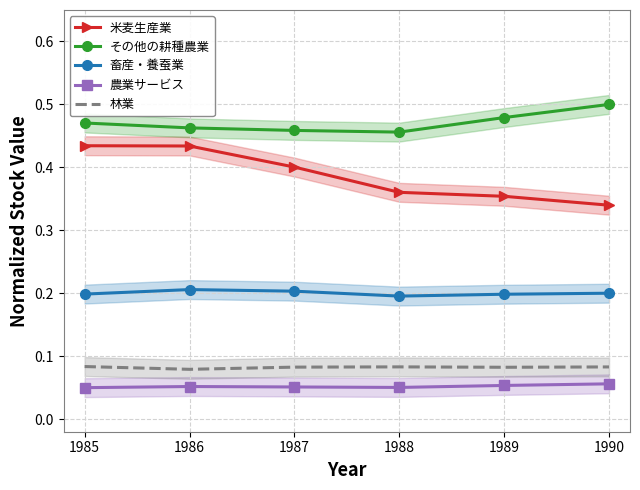

Which series has the largest range (max minus min)?

米麦生産業